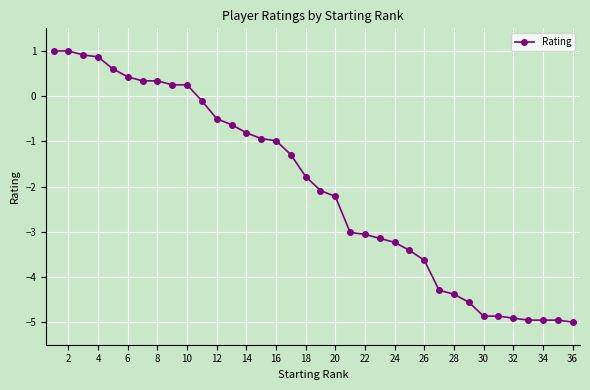

What is the difference between the maximum and second lowest values?

6.0